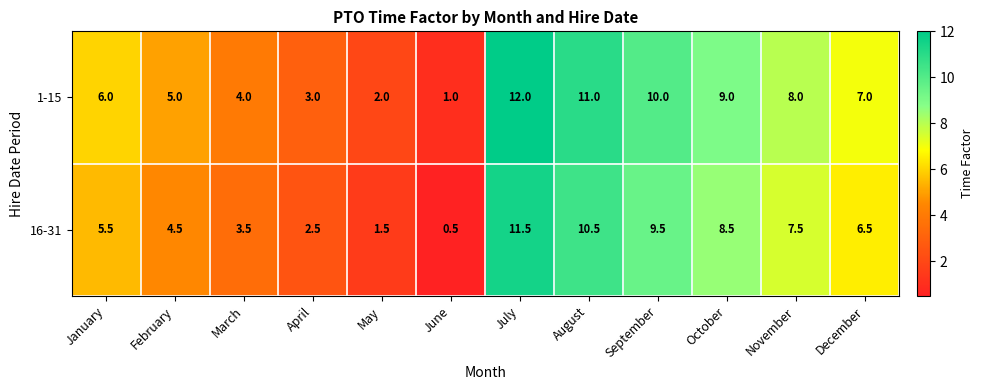

What is the spread (max minus min) of values at February?

0.5